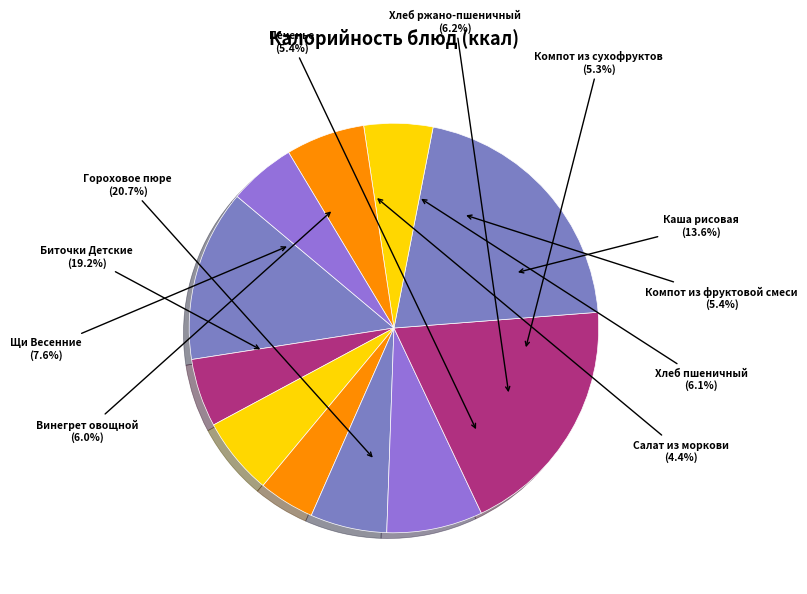

Rank the categories by value from lowest to highest.

Салат из моркови, Компот из сухофруктов, Компот из фруктовой смеси, Печенье, Винегрет овощной, Хлеб пшеничный, Хлеб ржано-пшеничный, Щи Весенние, Каша рисовая, Биточки Детские, Гороховое пюре